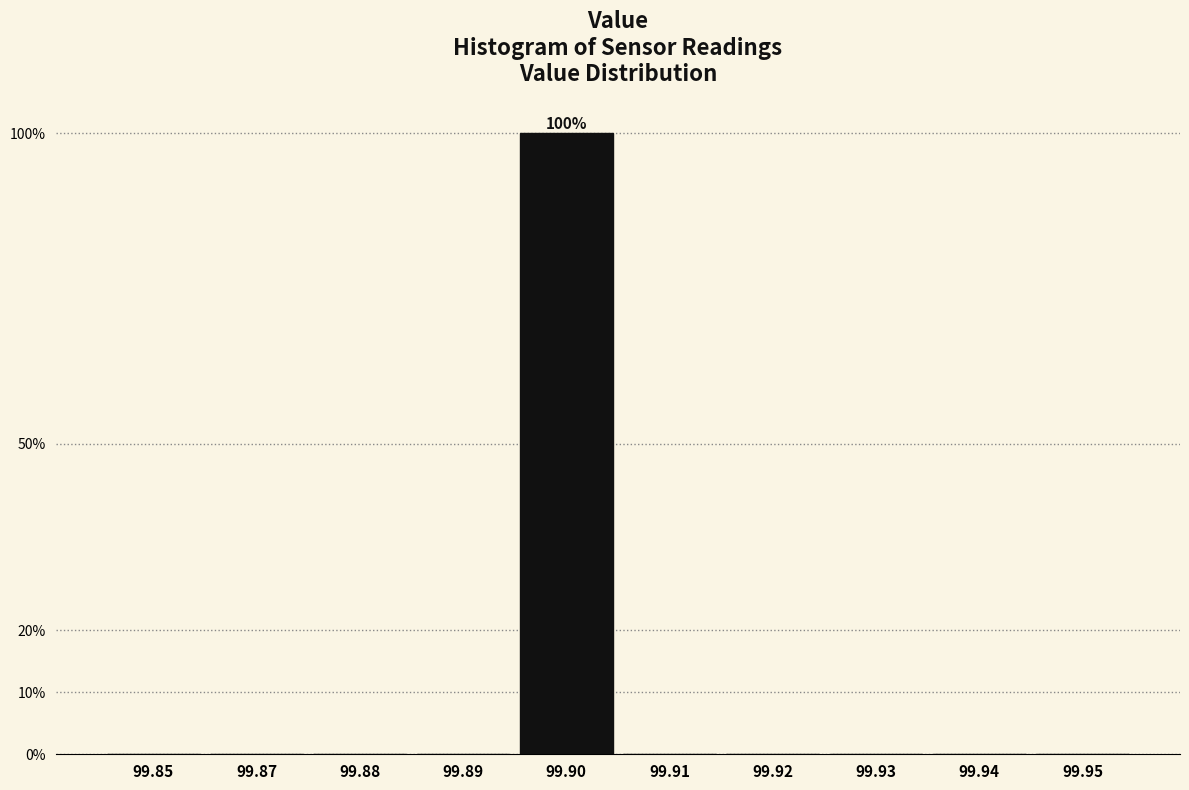

Are the bars horizontal?

No